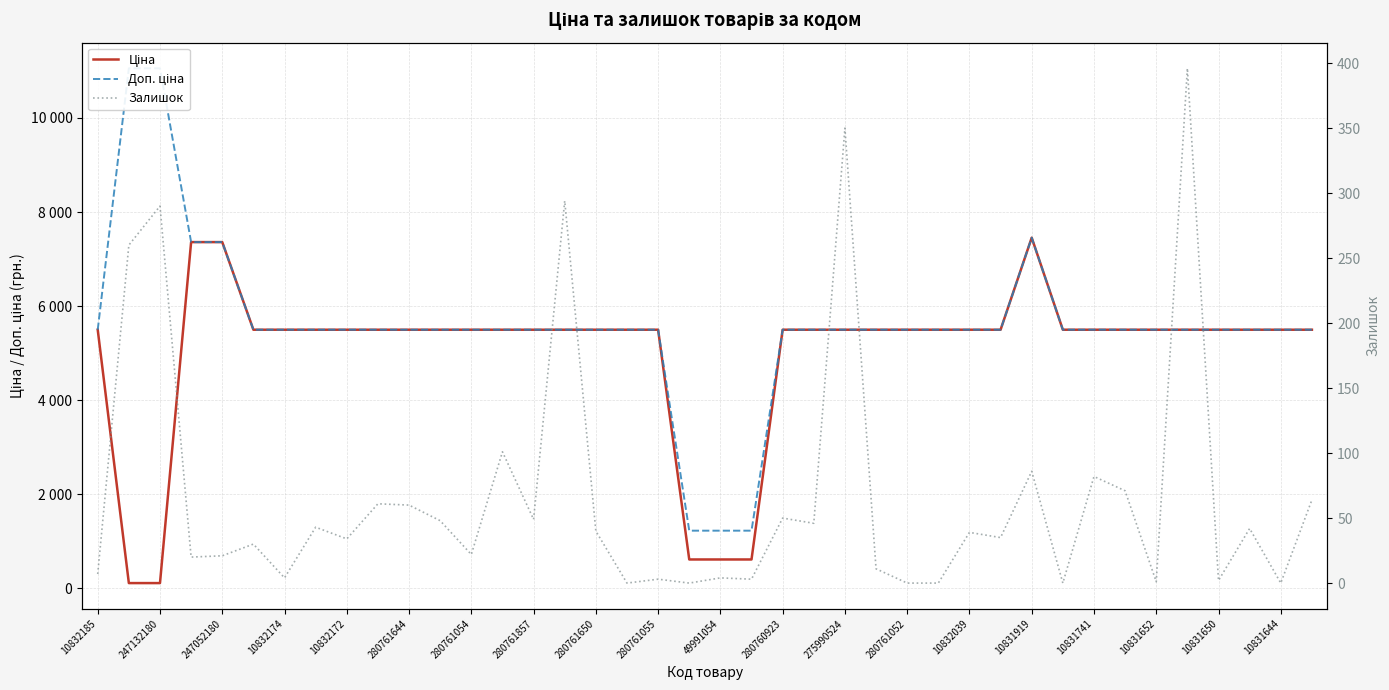

Where is Ціна nearest to the value 3782?

10832185